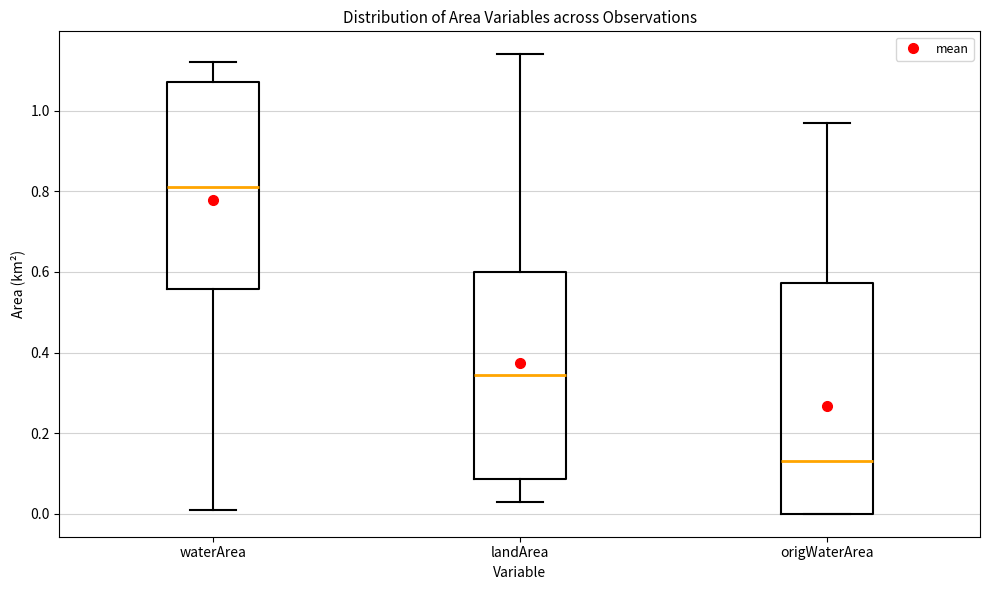

Which box's median line is the lowest?

origWaterArea